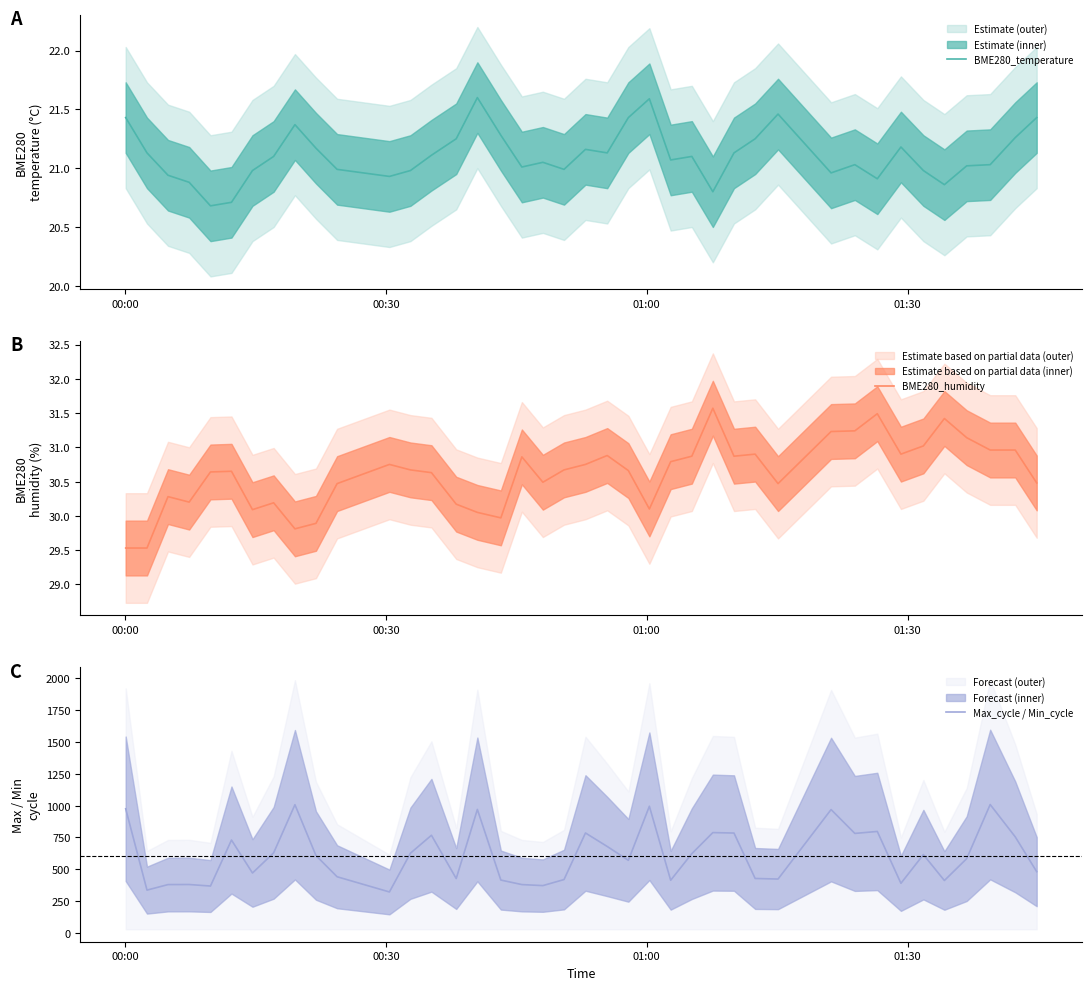

What is the highest value of the BME280_humidity series?

31.6